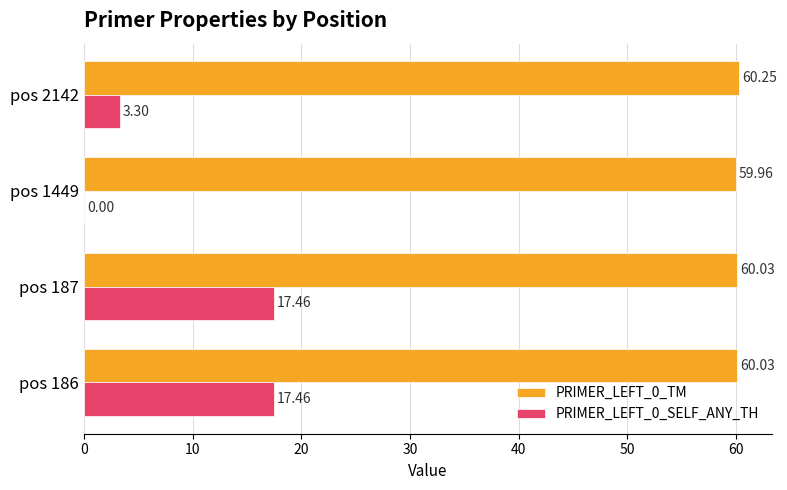

What is the sum of all PRIMER_LEFT_0_TM values?

240.3